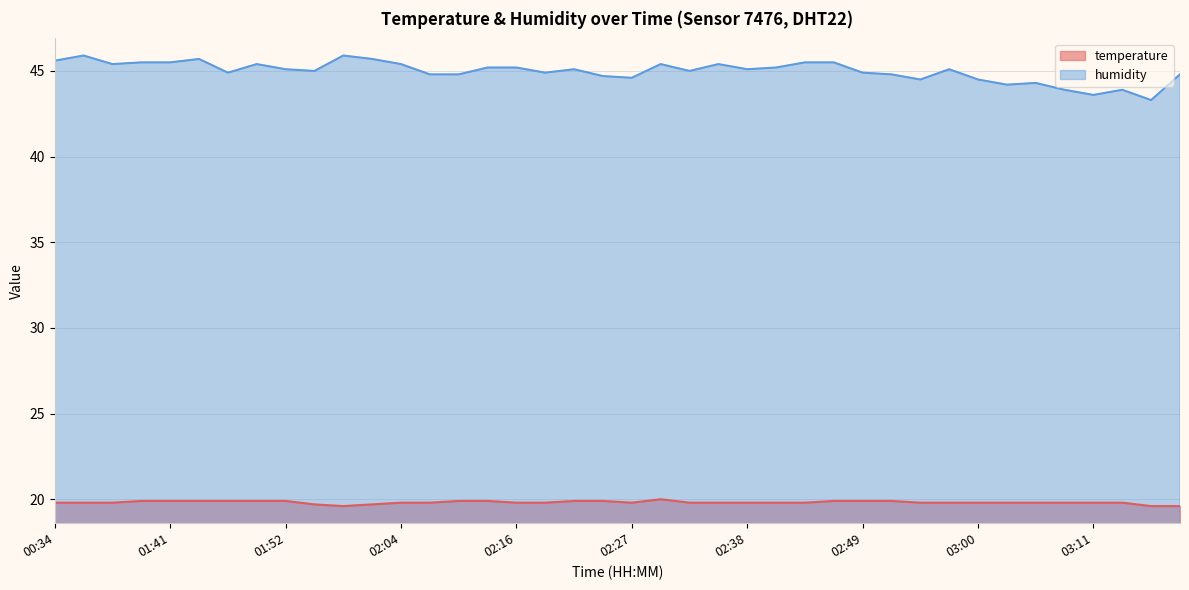

How many lines are shown in the chart?

2